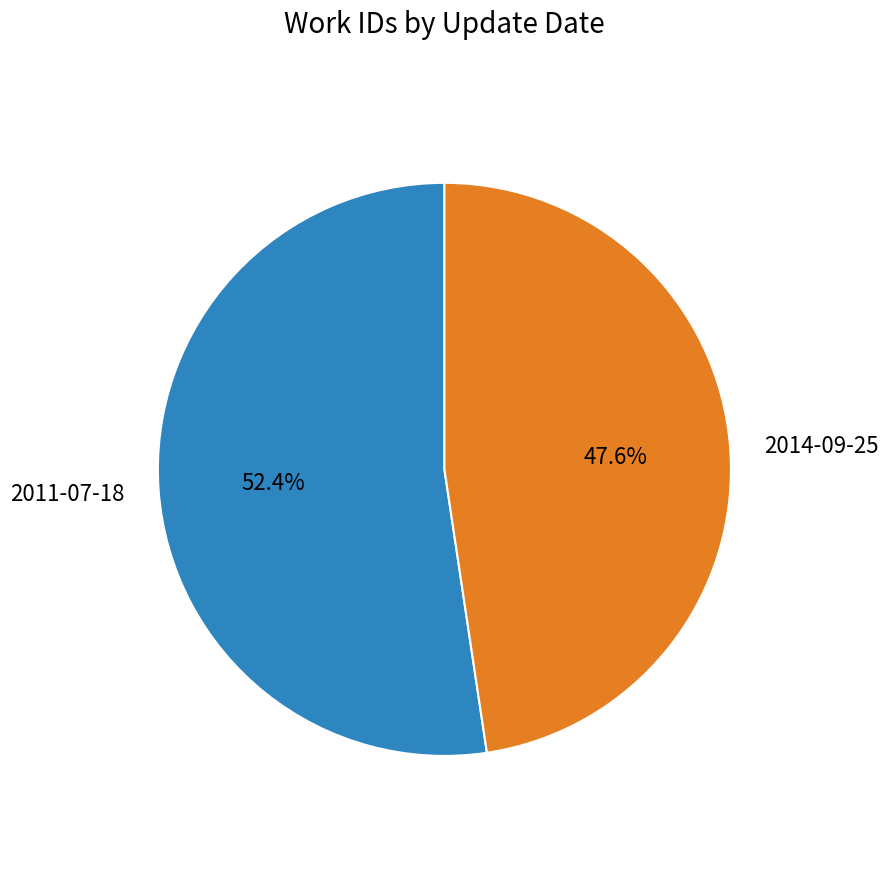

To the nearest percent, what is the combined percentage of 2014-09-25 and 2011-07-18?

100%